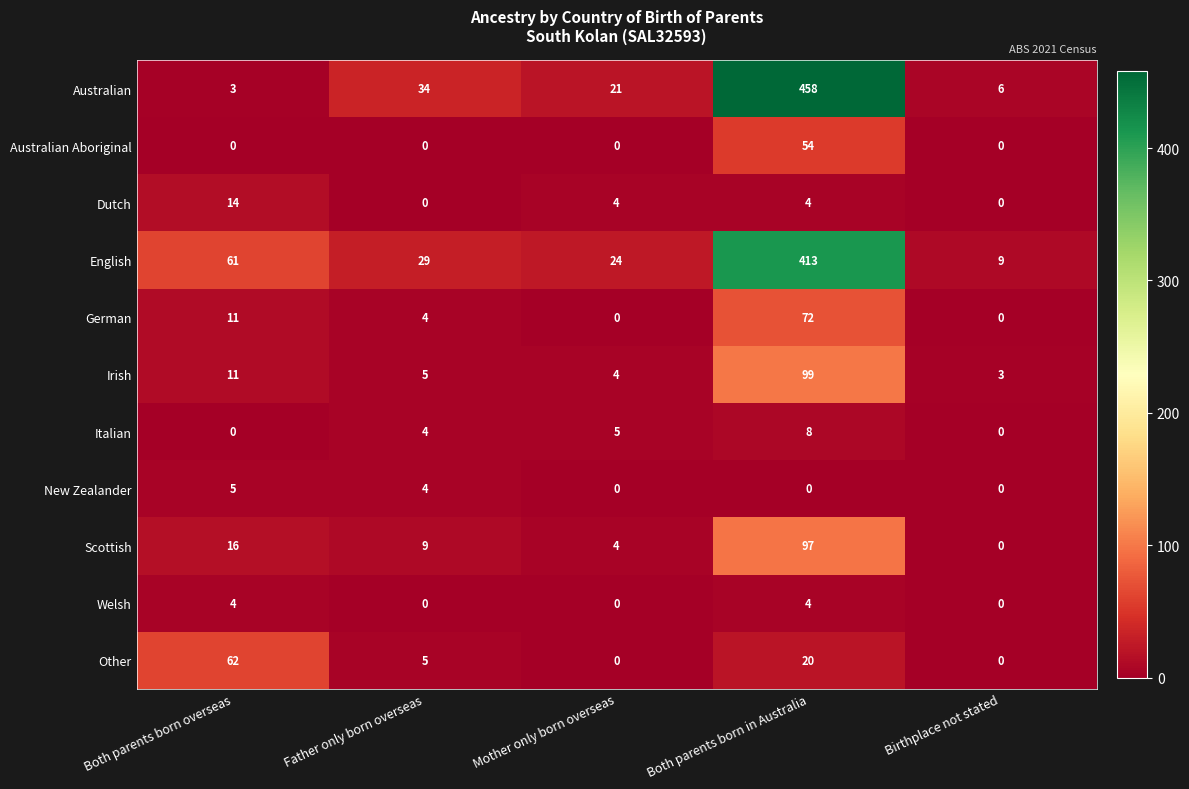

The value of Irish at Father only born overseas is 9. True or false?

False